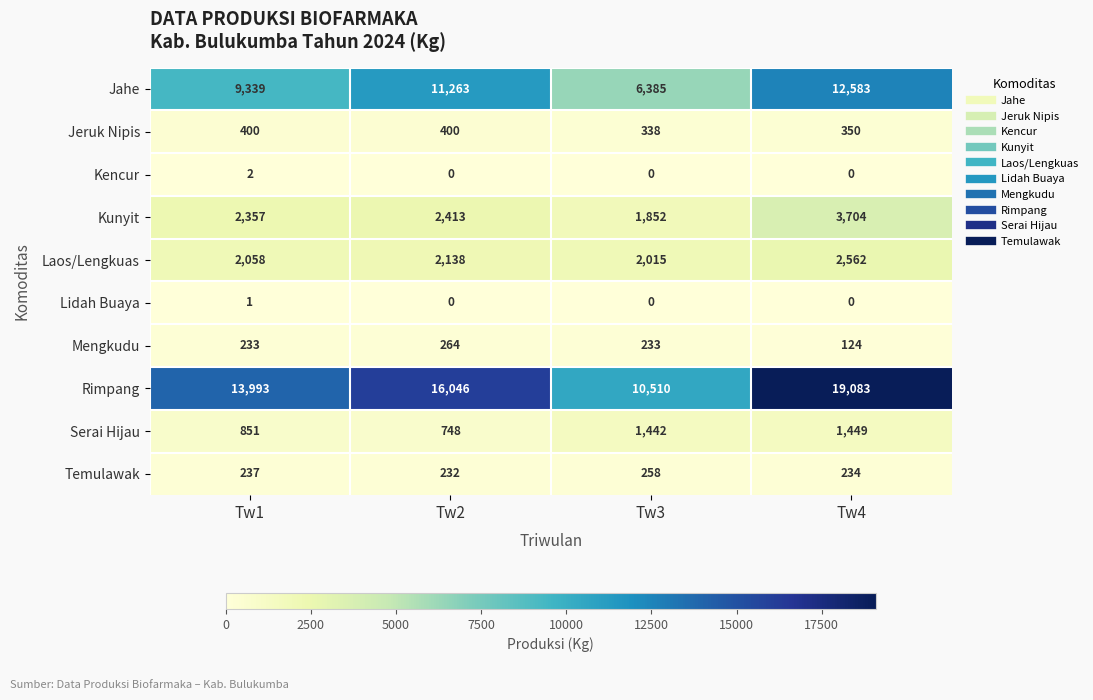

Which category has the lowest value in the Rimpang series?

Tw3